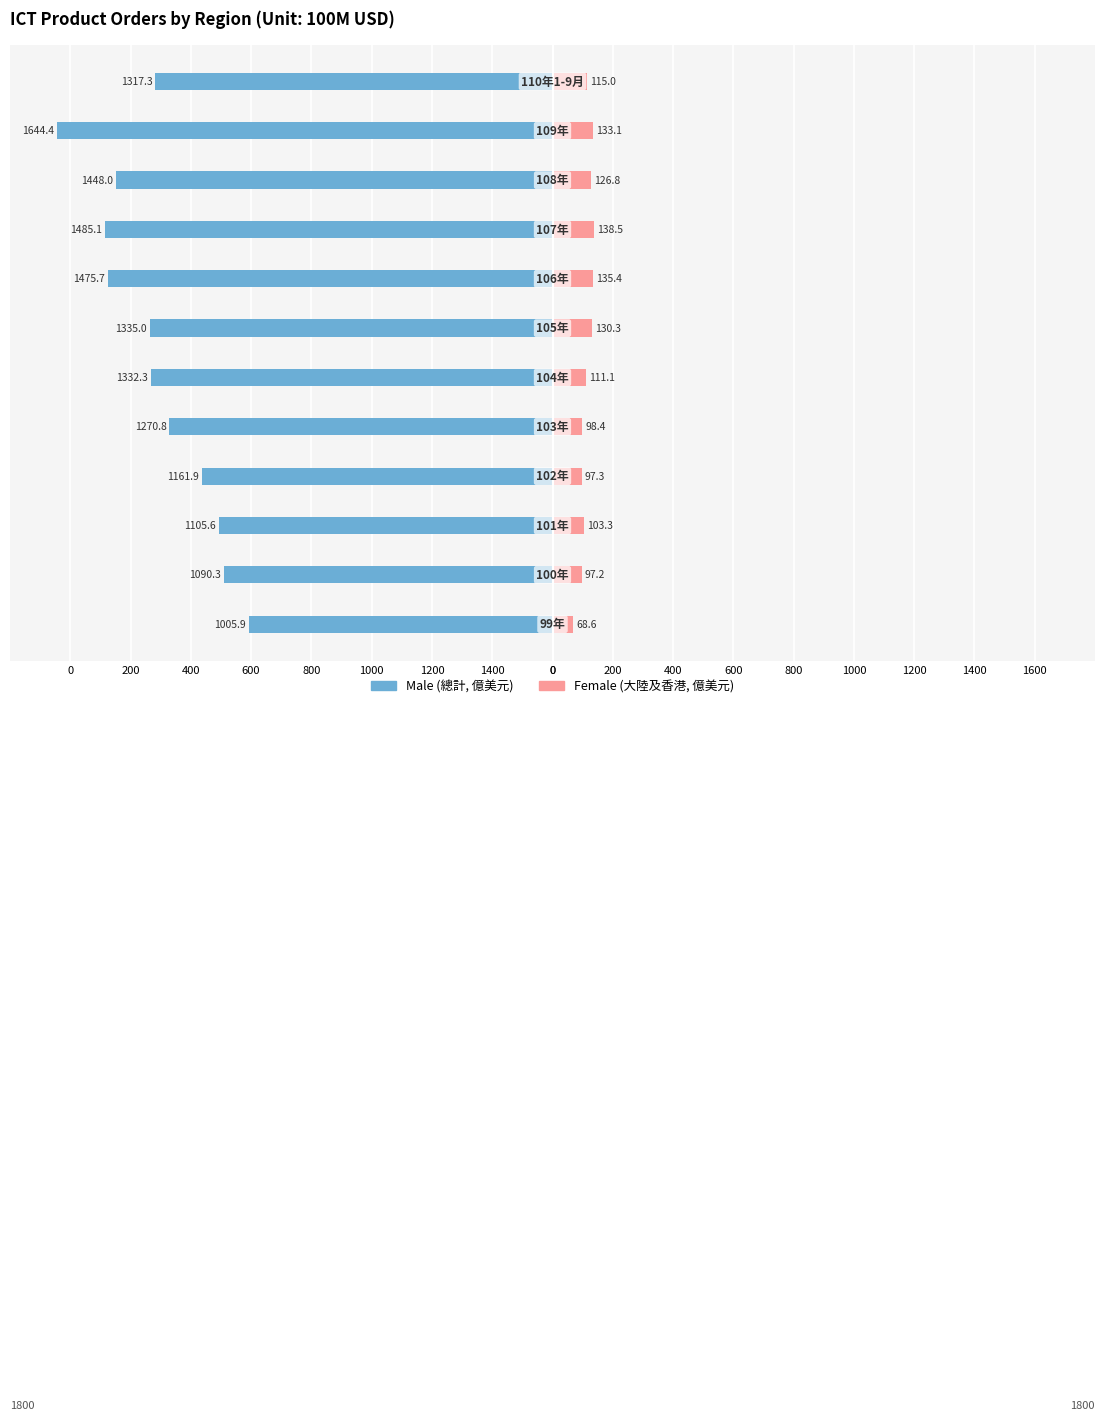

The value of Female at 200 is 218.9. True or false?

False